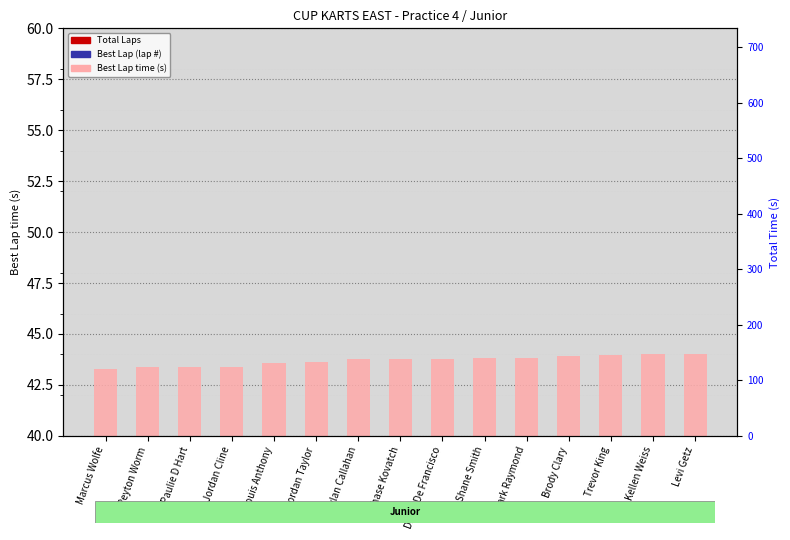

What is the sum of all Total Laps values?

180.0